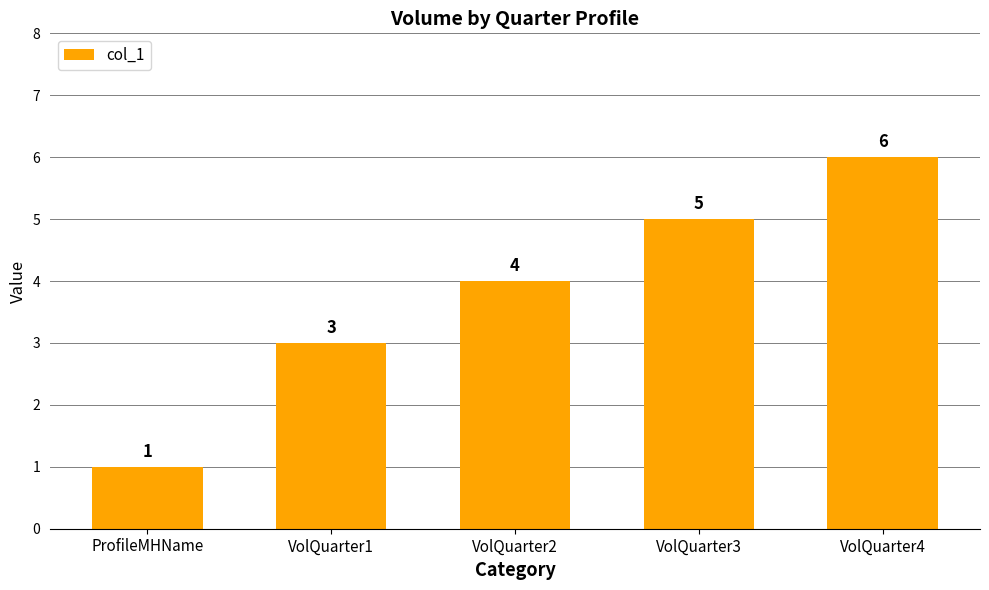

Which label corresponds to the largest value in the chart?

VolQuarter4